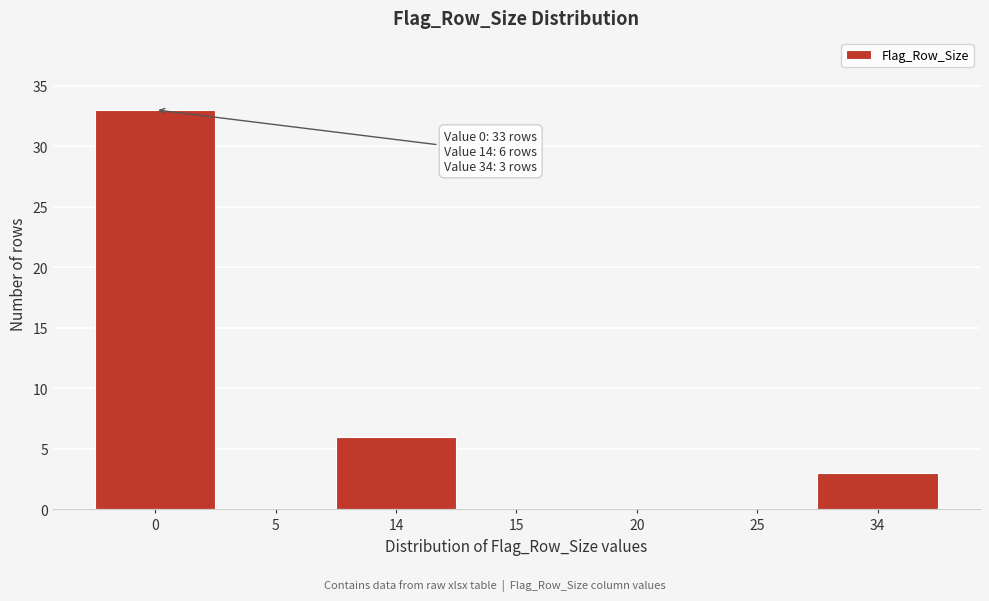

Reading left to right, transcribe all the data shown in this chart.

0=33	5=0	14=6	15=0	20=0	25=0	34=3